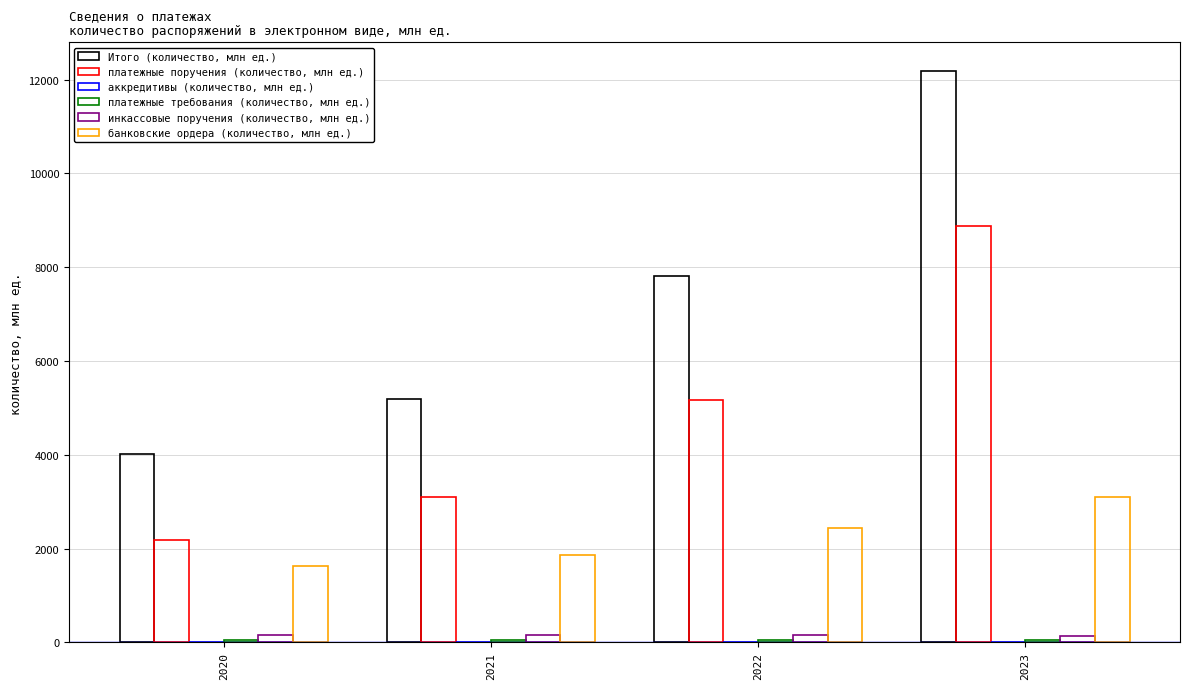

How many series are shown in this chart?

6